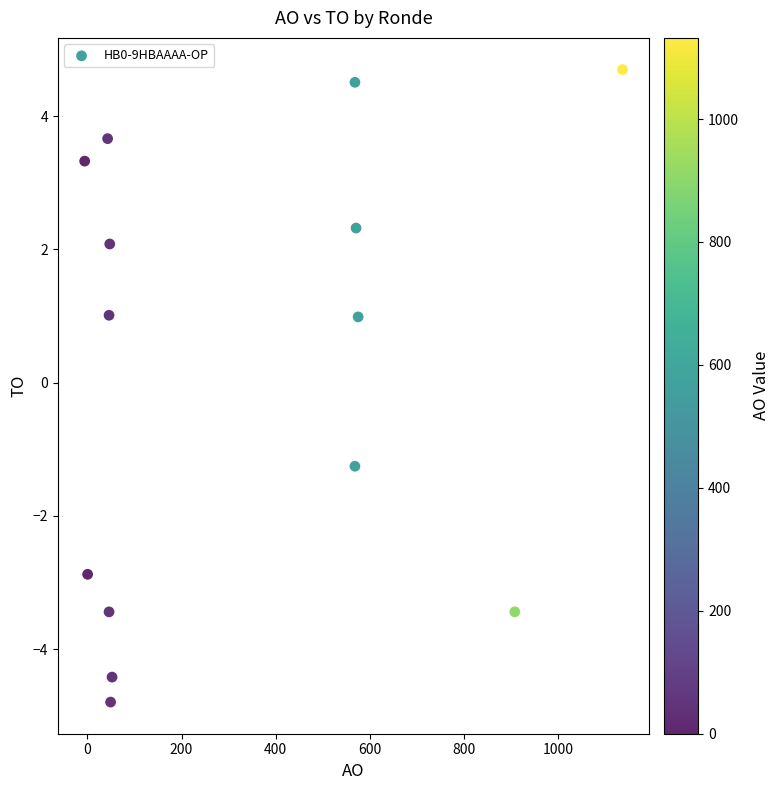

What is the range of X values (max minus min)?

1143.7